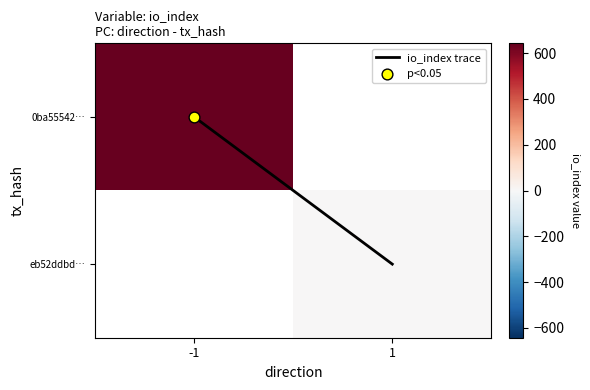

What is the sum of the io_index trace values at 1 and -1?

1.0